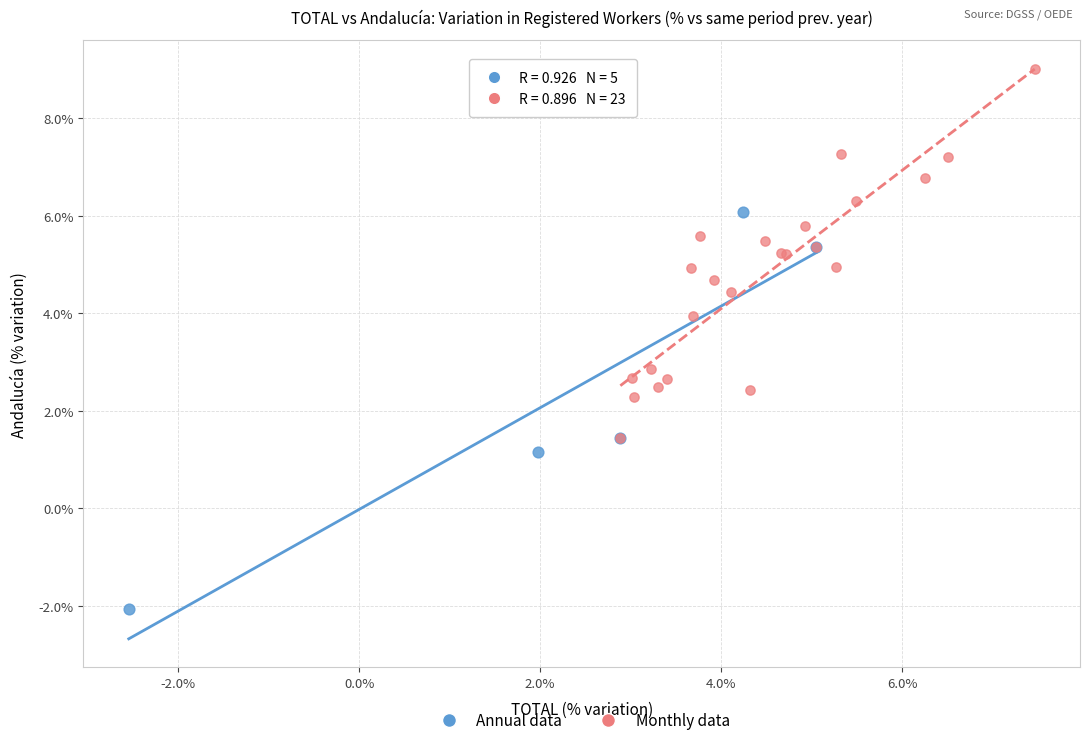

Which series has the largest Y range (max minus min)?

Annual data